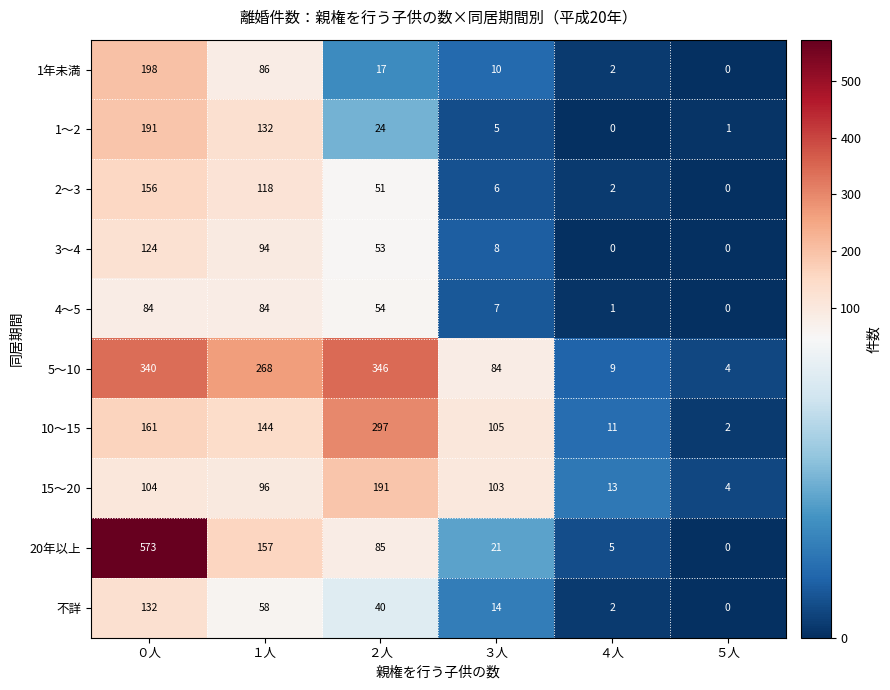

Is it true that 10～15 equals 98 at ０人?

False